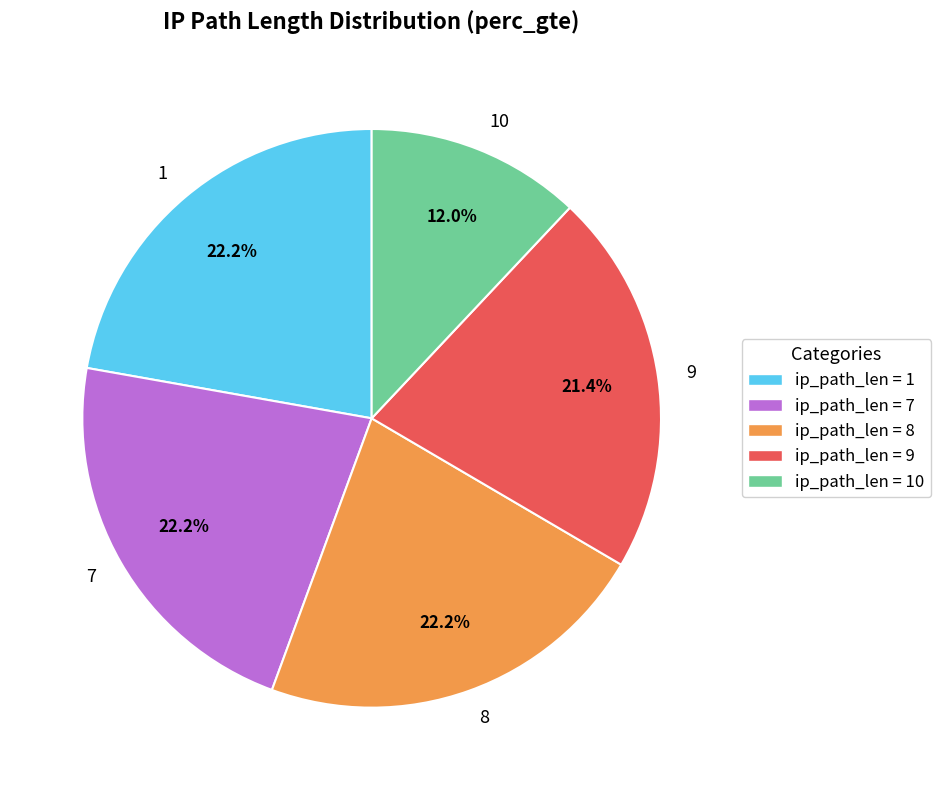

Is ip_path_len = 8 the majority of the pie?

No